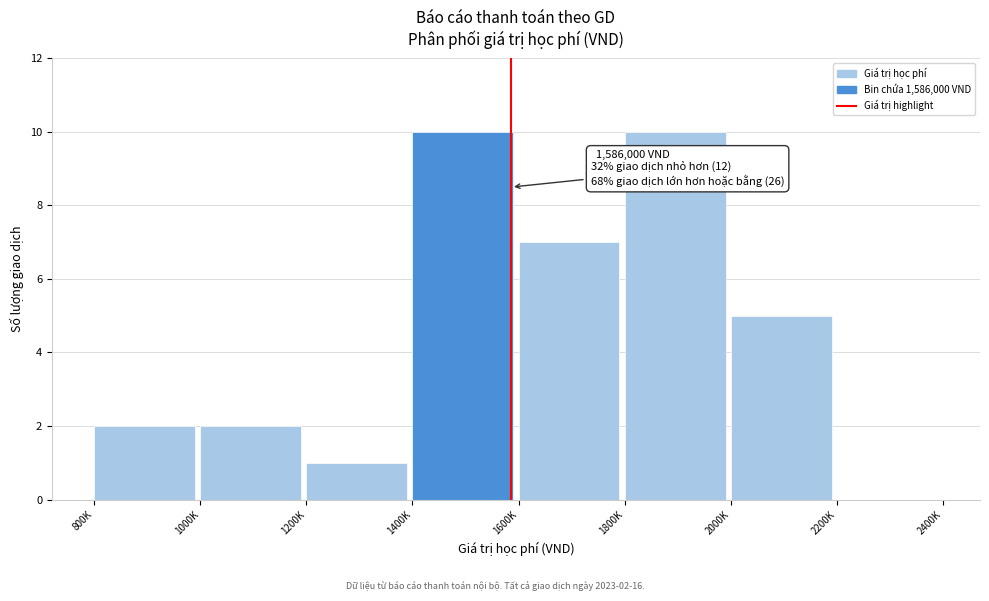

Reading left to right, what are all the values shown in this chart?

800K=2	1000K=2	1200K=1	1400K=10	1600K=7	1800K=10	2000K=5	2200K=0